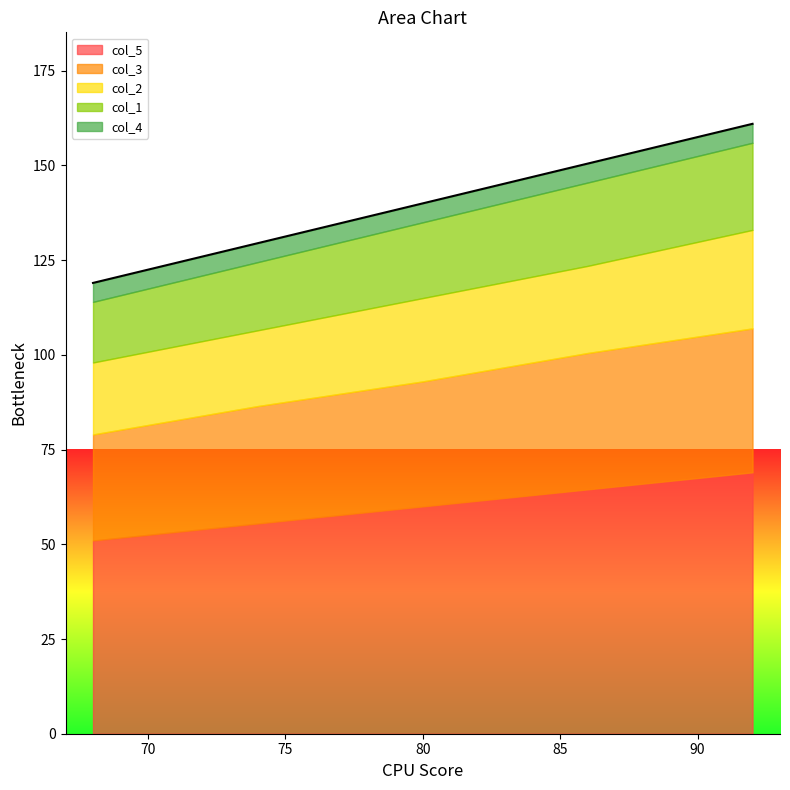

Count the col_3 values in the range 31 to 36.

3